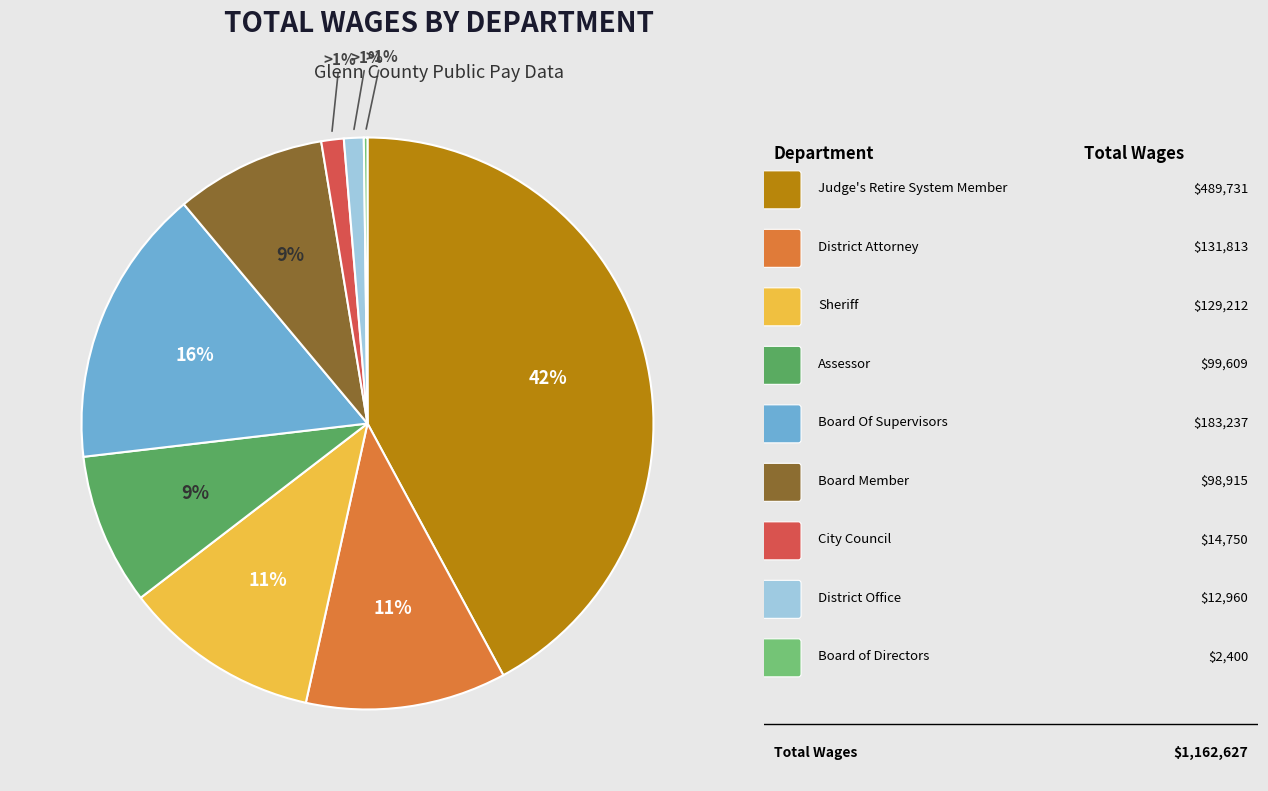

What is the ratio of the value at Sheriff to the value at District Attorney?

1.0